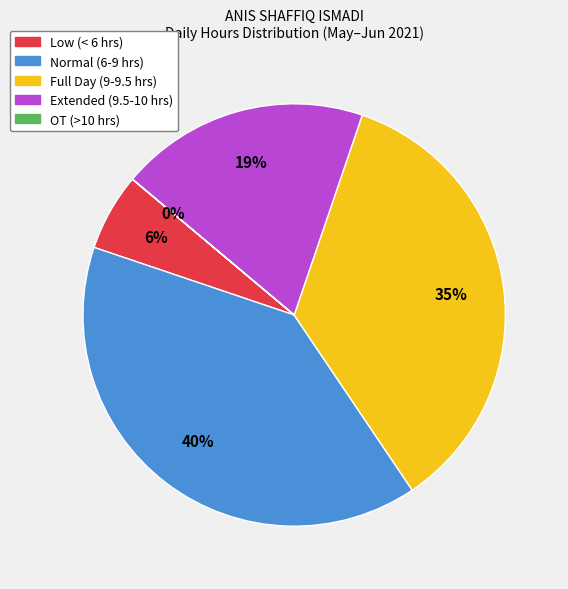

What is the ratio of the value at Normal (6-9 hrs) to the value at Low (< 6 hrs)?

6.7